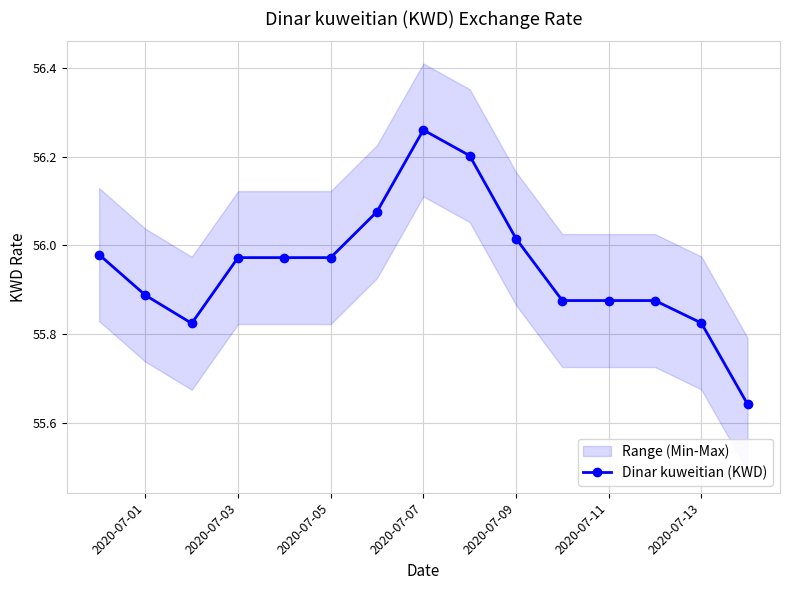

How many distinct data groups are displayed?

1